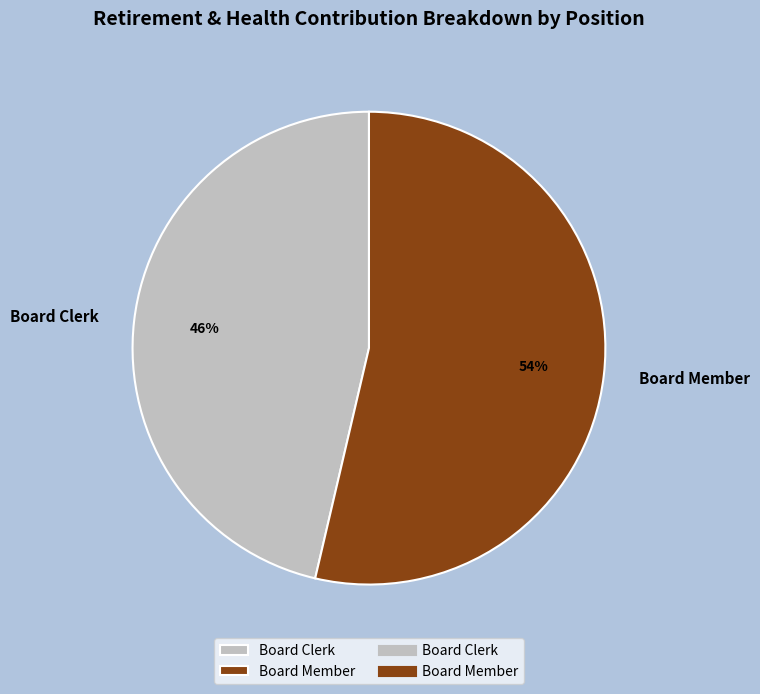

Which has a higher value, Board Clerk or Board Member?

Board Member